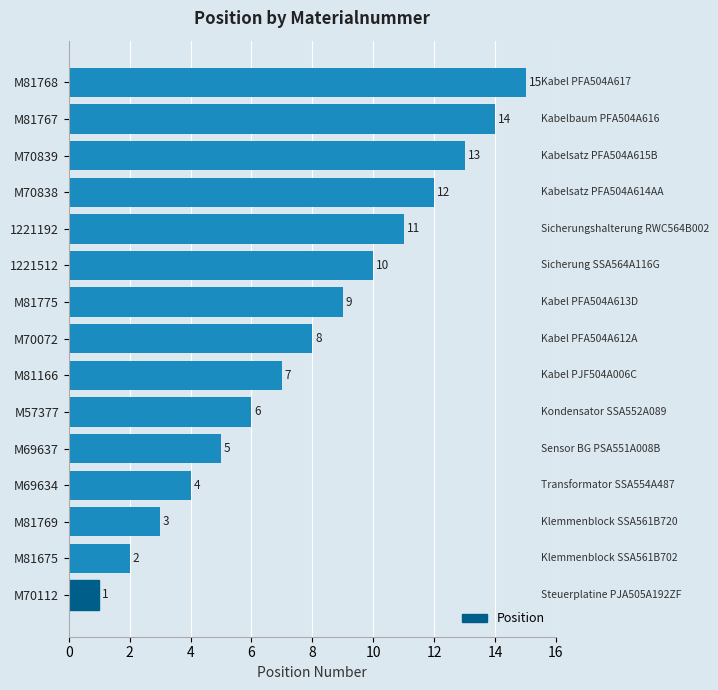

At which label is the value closest to 8?

M70072